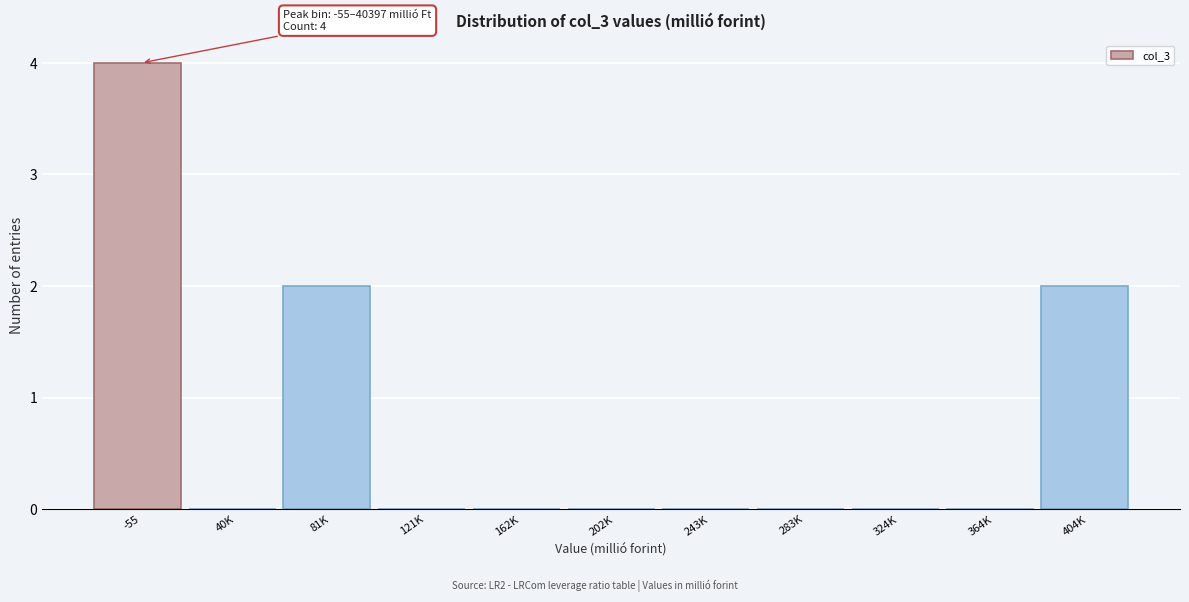

Reading right to left, what are all the values shown in this chart?

404K=2	364K=0	324K=0	283K=0	243K=0	202K=0	162K=0	121K=0	81K=2	40K=0	-55=4